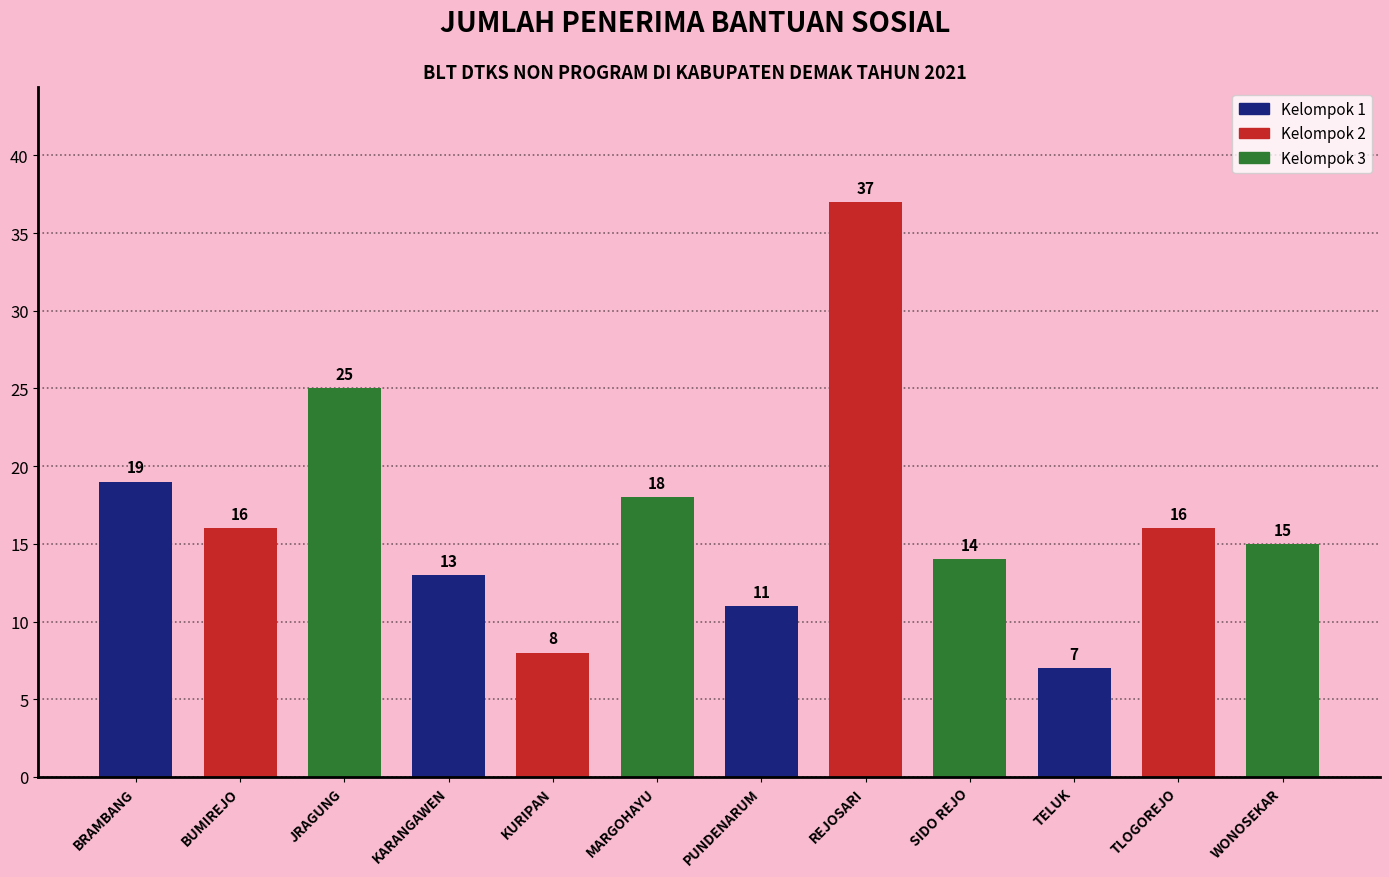

Which has a higher value, REJOSARI or WONOSEKAR?

REJOSARI